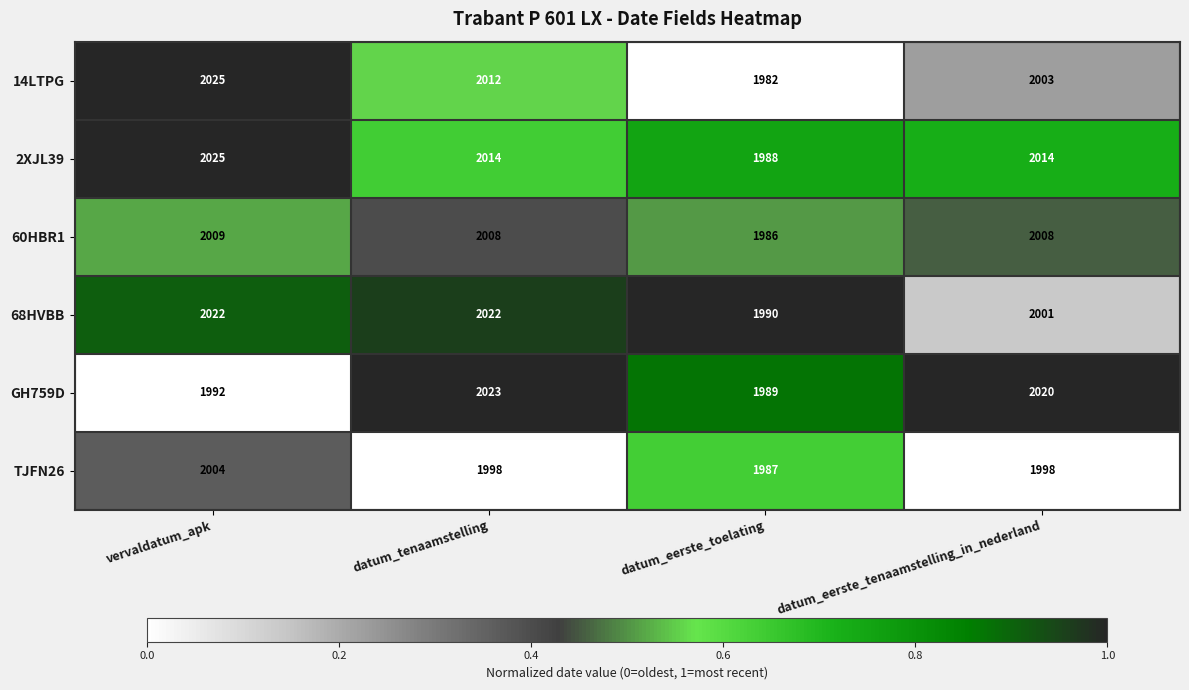

How many categories are shown in the chart?

4